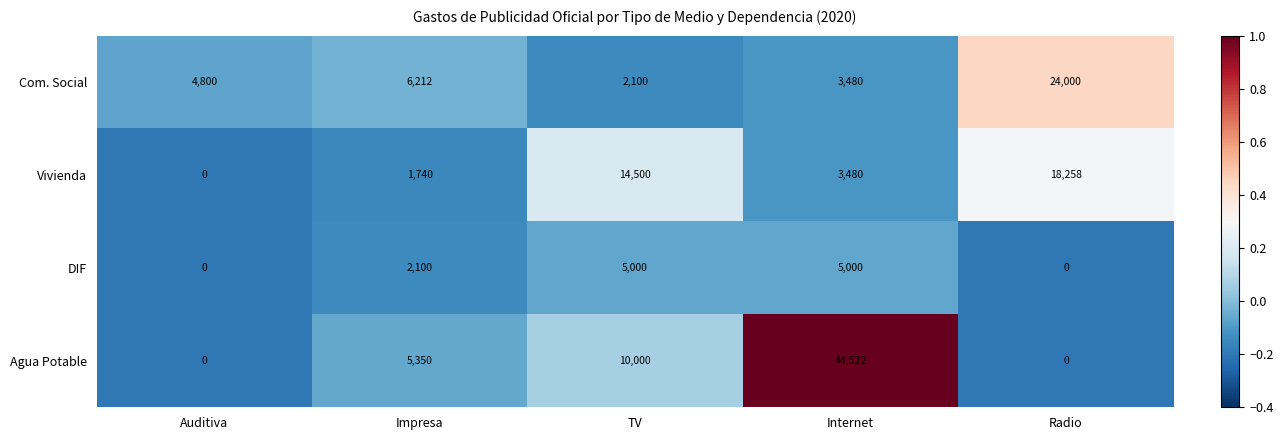

What is the minimum value shown in the chart?

0